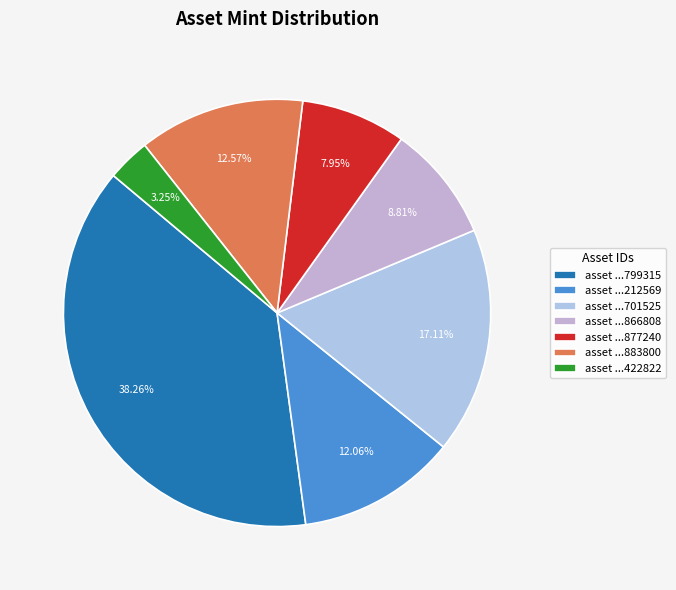

How many slices are in this pie chart?

7